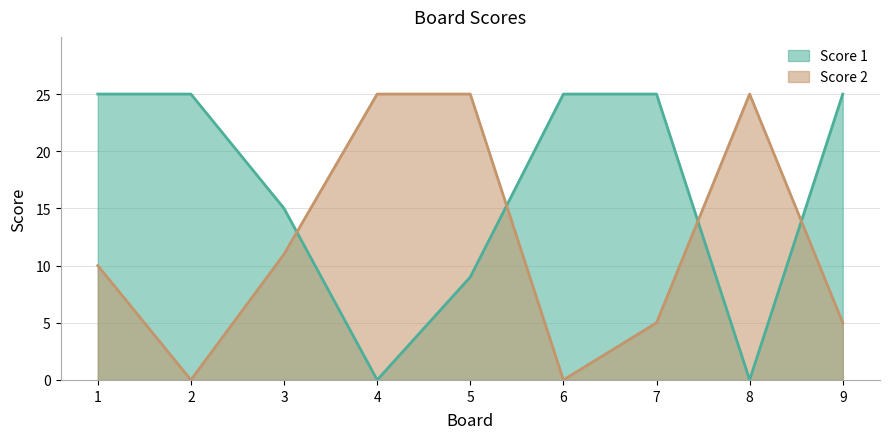

How many lines are shown in the chart?

2